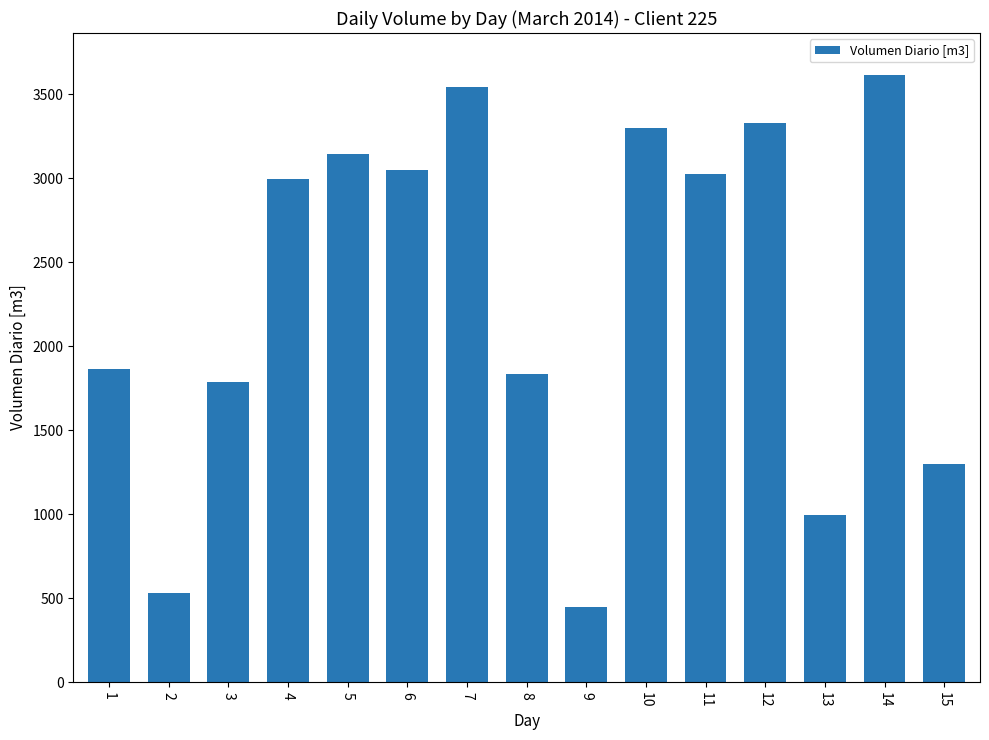

Reading right to left, transcribe all the data shown in this chart.

1302	3616	998	3333	3028	3302	450	1835	3546	3048	3145	2994	1788	531	1863